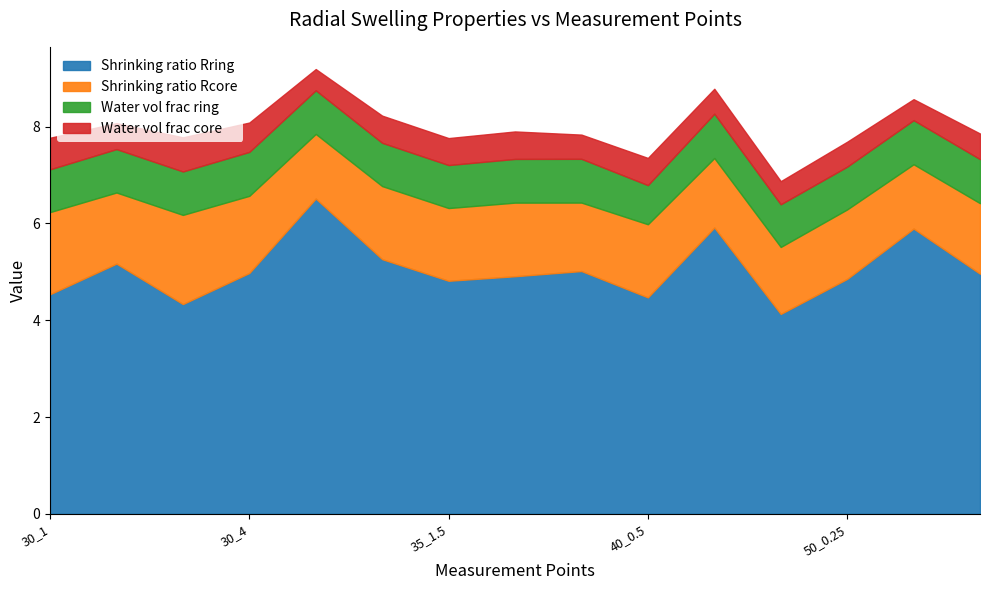

What is the total value across all series at 35_2.5?

7.8